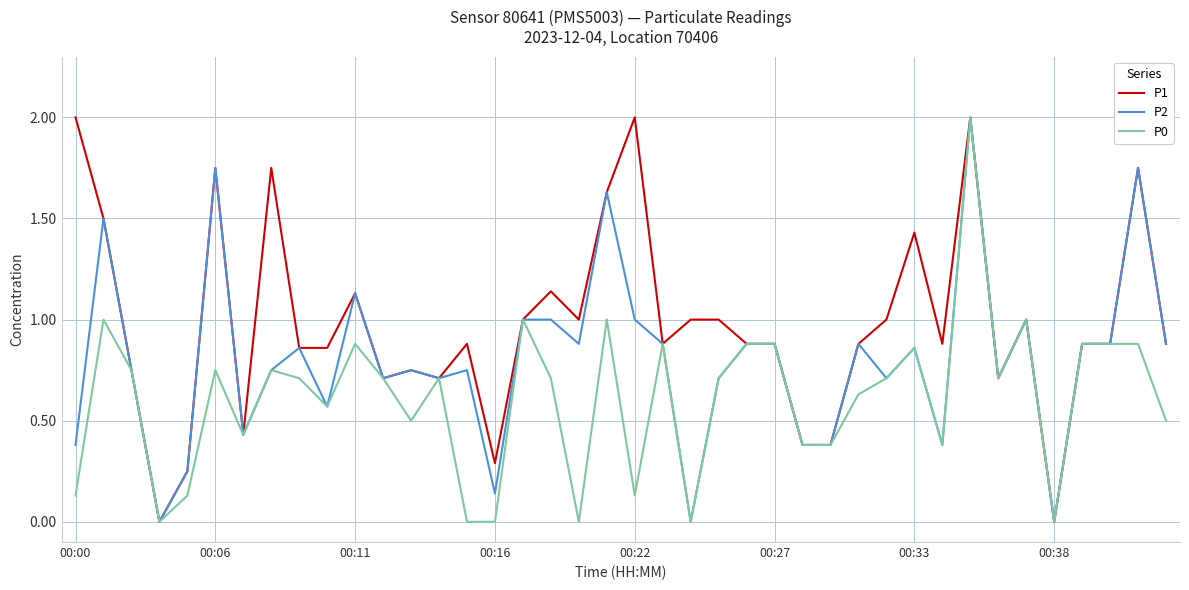

What is the maximum value shown in the chart?

2.0